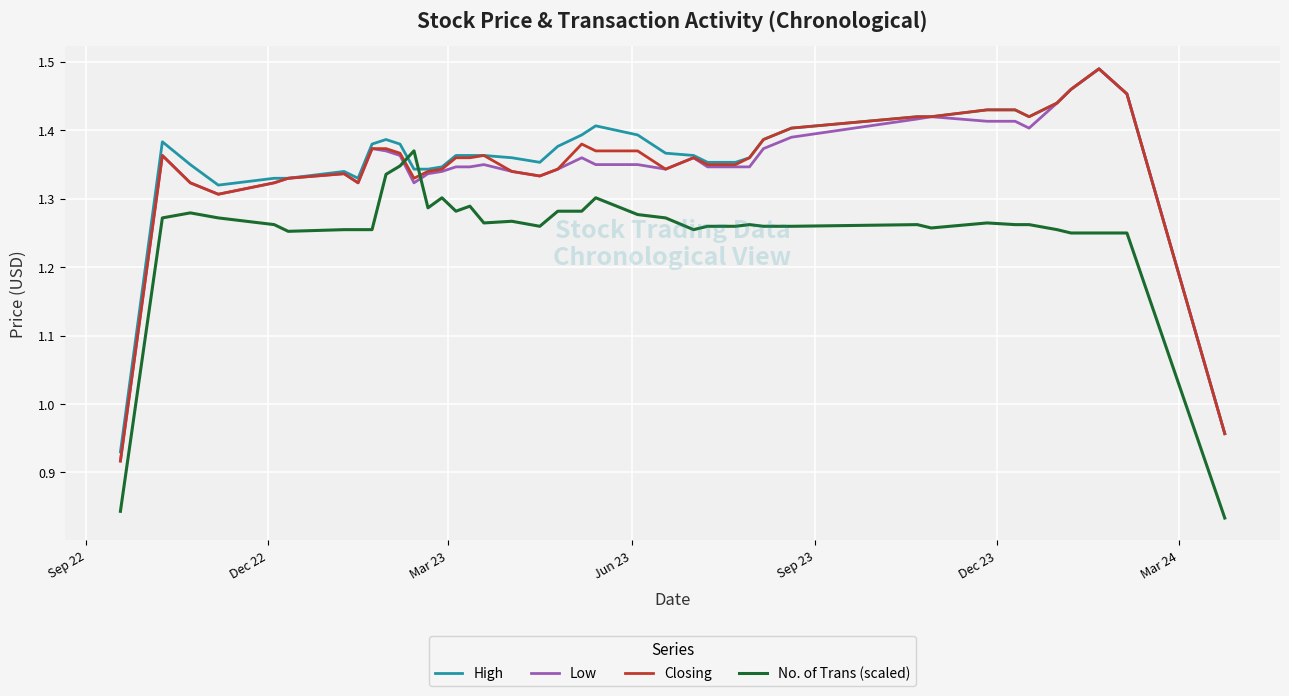

Which series ends up on top after the final intersection of No. of Trans (scaled) and High?

High